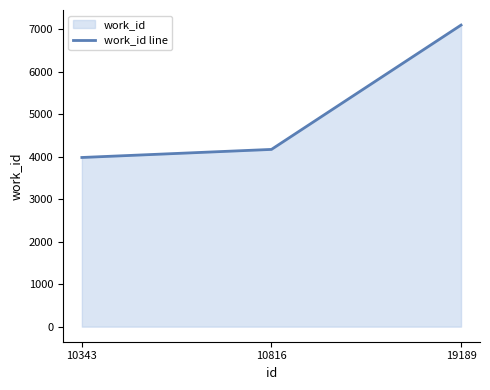

Does the chart have visible grid lines?

No